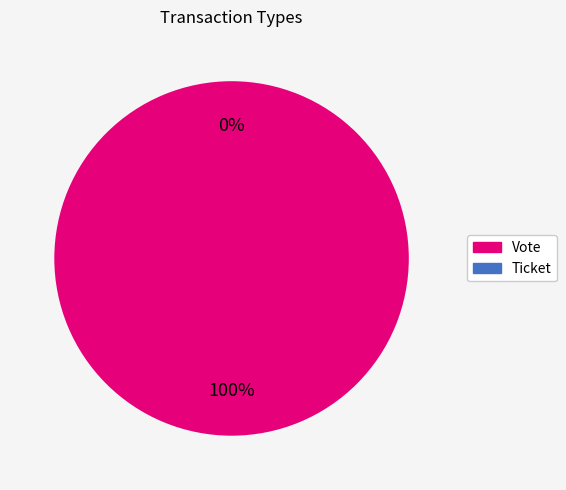

To the nearest percent, what is the combined percentage of Ticket and Vote?

100%